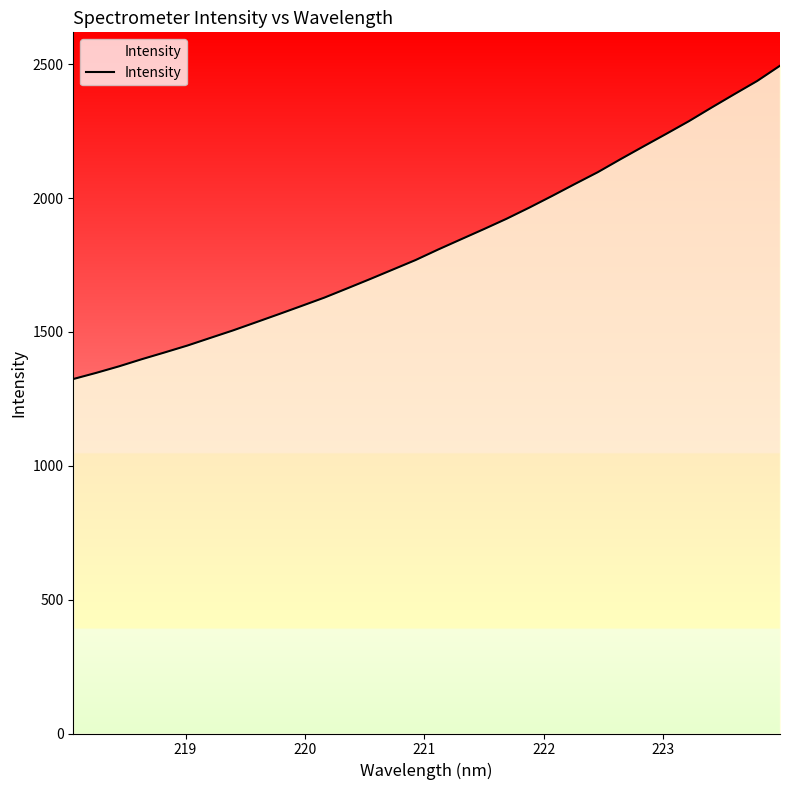

What is the minimum value shown in the chart?

1324.2